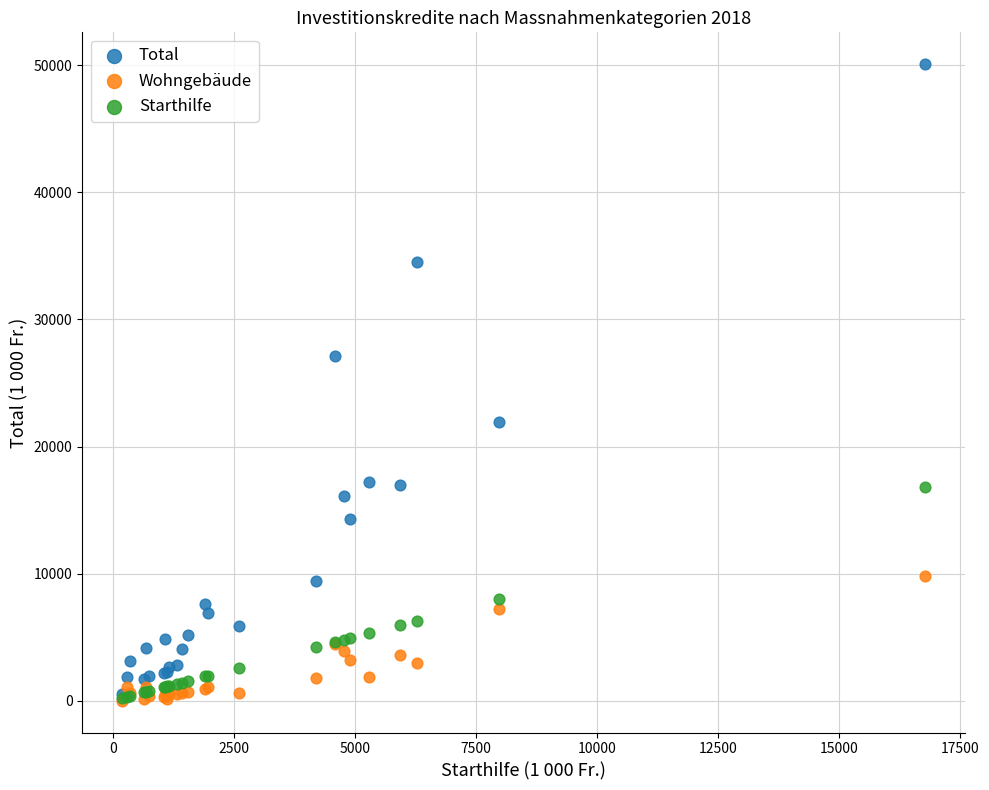

What are all the series names shown in the legend?

Total, Wohngebäude, Starthilfe